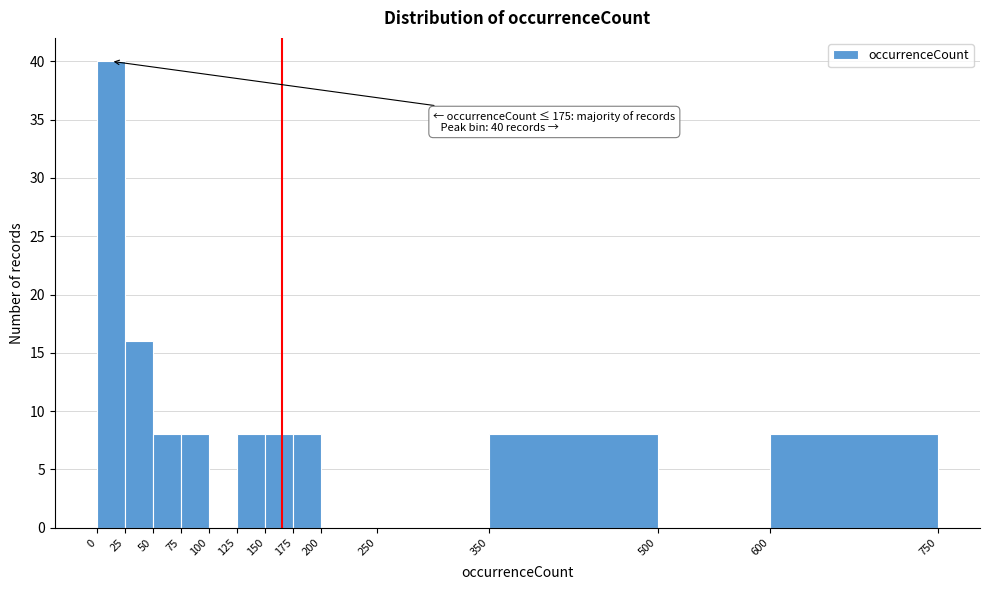

Which range on the x-axis has the tallest bar?

0 to 25